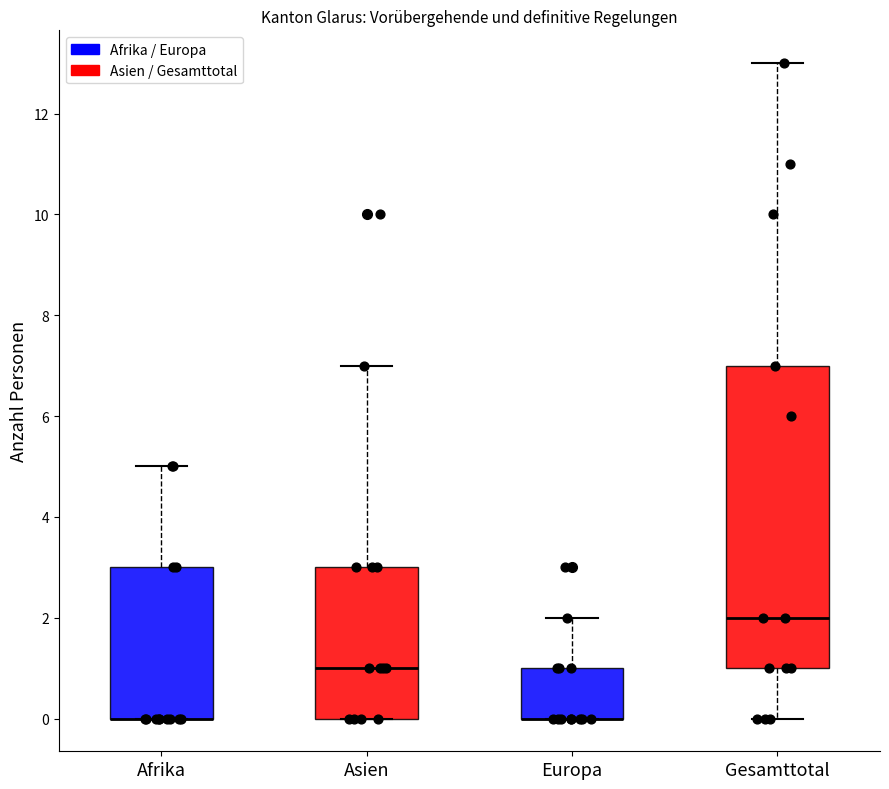

Reading left to right, read every box against the y-axis: the position of its median line, the range the box covers, and the ends of its whiskers. The values are not printed on the chart, so give them approximately, as read against the axis.

Afrika: median 0 (drawn on the box's lower edge), box 0 to 3, whiskers 0 to 5
Asien: median 1, box 0 to 3, whiskers 0 to 7
Europa: median 0 (drawn on the box's lower edge), box 0 to 1, whiskers 0 to 2
Gesamttotal: median 2, box 1 to 7, whiskers 0 to 13